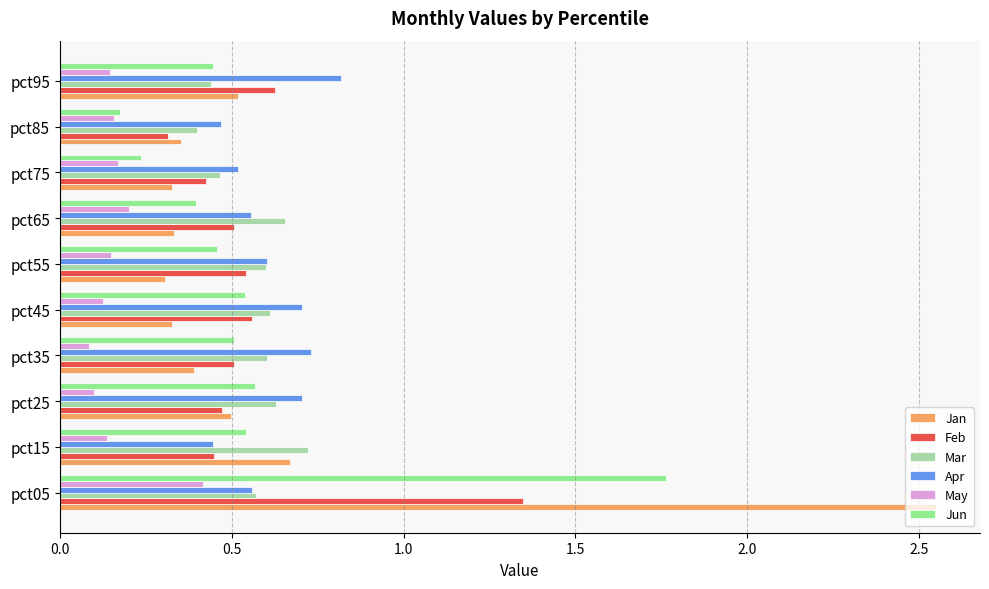

Rank the series by their maximum value, from highest to lowest.

Jan, Jun, Feb, Apr, Mar, May